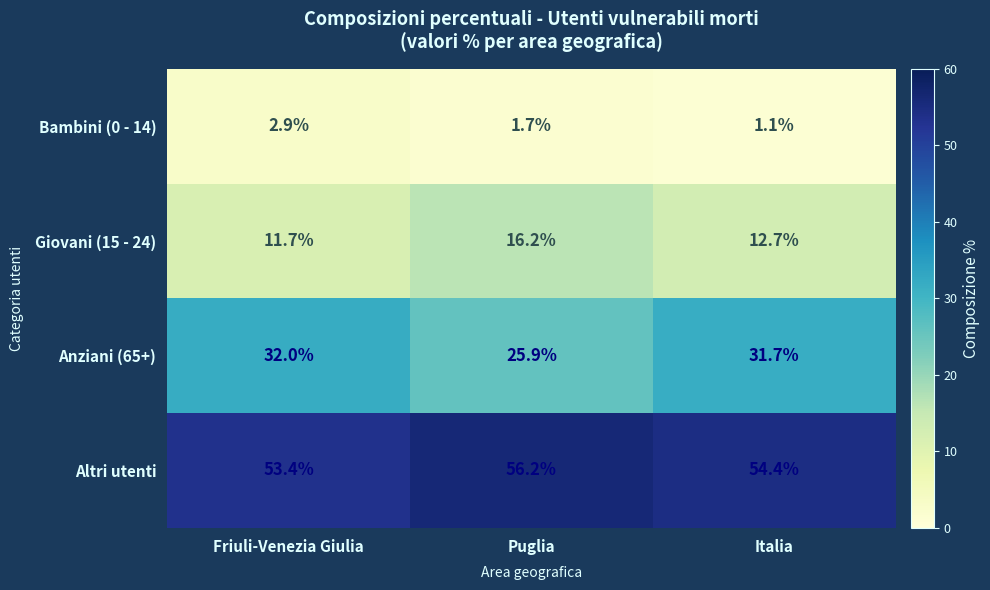

Reading right to left, extract all data points from this chart.

Bambini (0 - 14): Italia=1.1	Puglia=1.7	Friuli-Venezia Giulia=2.9
Giovani (15 - 24): Italia=12.7	Puglia=16.2	Friuli-Venezia Giulia=11.7
Anziani (65+): Italia=31.7	Puglia=25.9	Friuli-Venezia Giulia=32.0
Altri utenti: Italia=54.4	Puglia=56.2	Friuli-Venezia Giulia=53.4